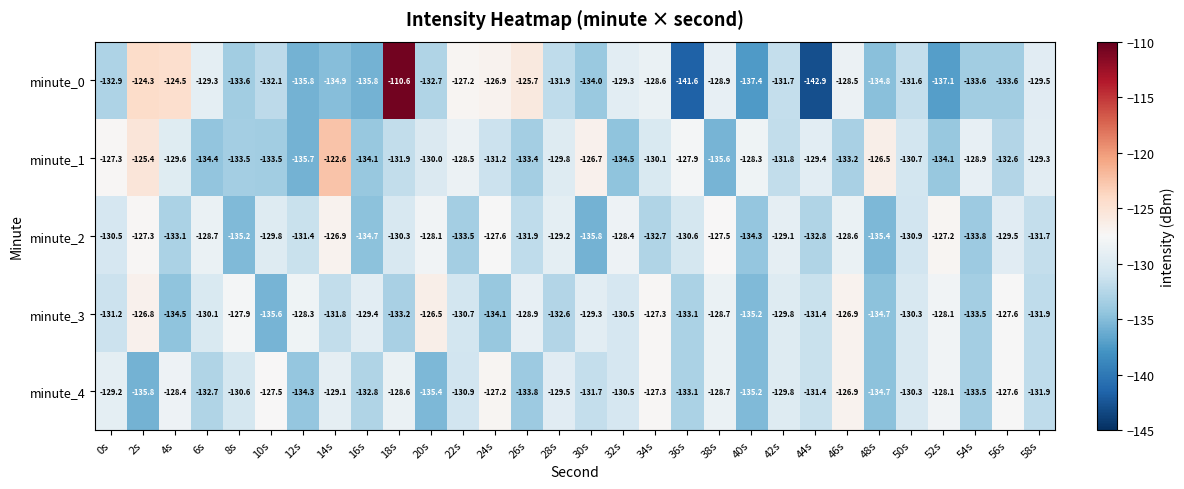

Which series has the widest spread of values?

minute_0